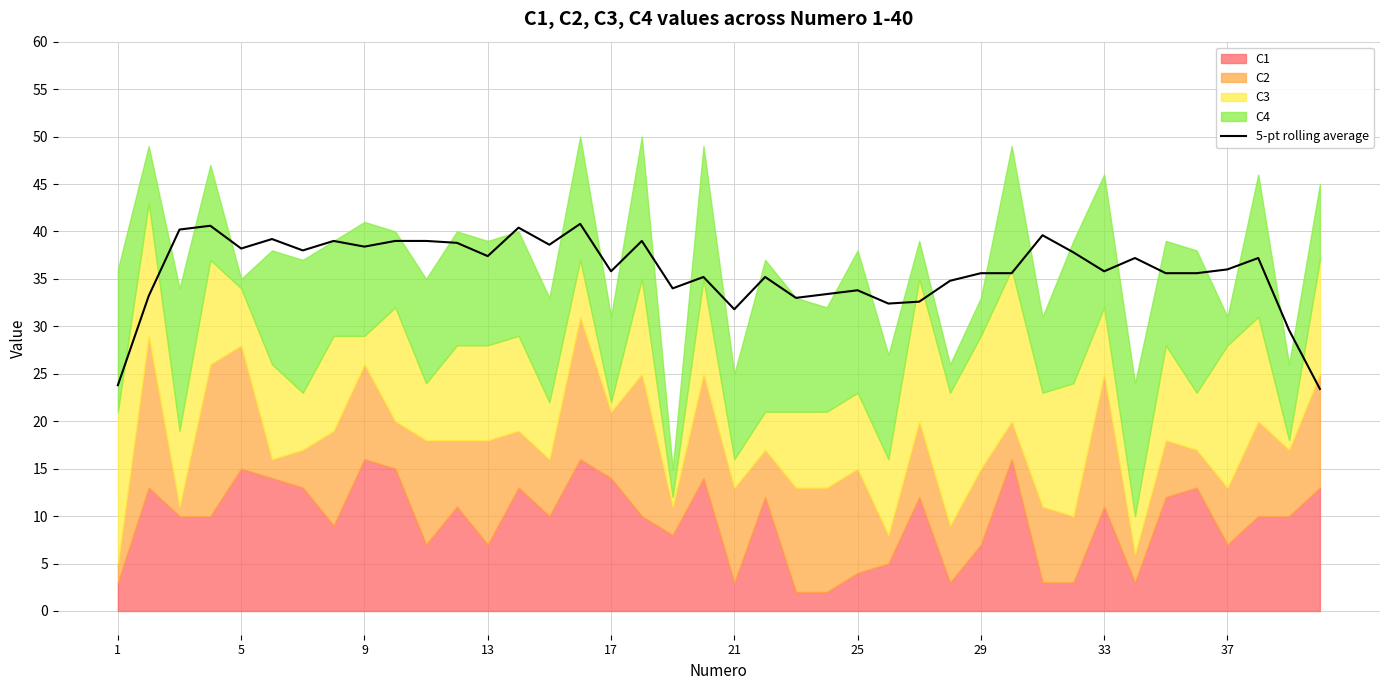

What is the maximum value shown in the chart?

40.8